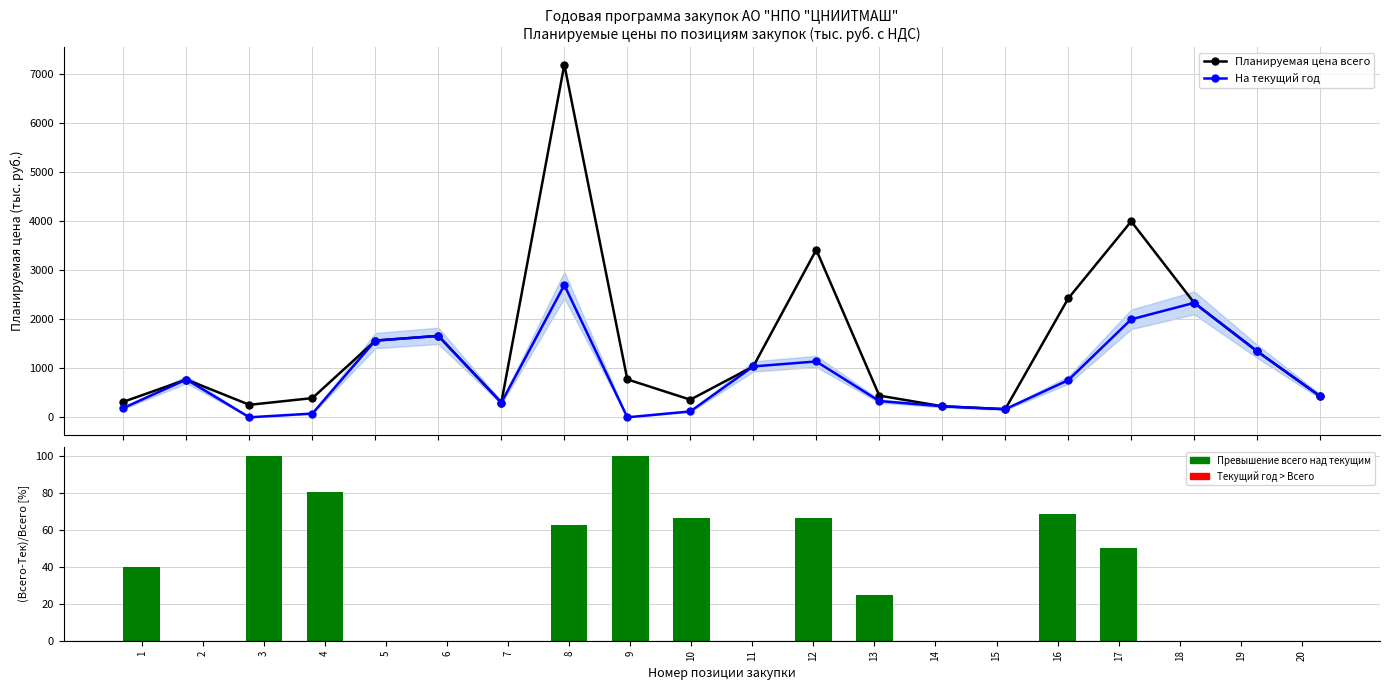

Reading left to right, extract all data points from this chart.

Планируемая цена всего: 316.9	771.3	254.9	391.9	1566.0	1662.6	300.0	7200.0	774.1	360.0	1038.9	3419.8	443.1	225.0	165.7	2425.6	4000.0	2336.8	1347.0	429.4
На текущий год: 190.1	771.3	0.0	76.2	1566.0	1662.6	300.0	2700.0	0.0	120.0	1038.9	1139.9	332.3	225.0	165.7	757.6	2000.0	2336.8	1347.0	429.4
(Total-Current)/Total [%]: 40.0	0.0	100.0	80.6	0.0	0.0	0.0	62.5	100.0	66.7	0.0	66.7	25.0	0.0	0.0	68.8	50.0	0.0	0.0	0.0